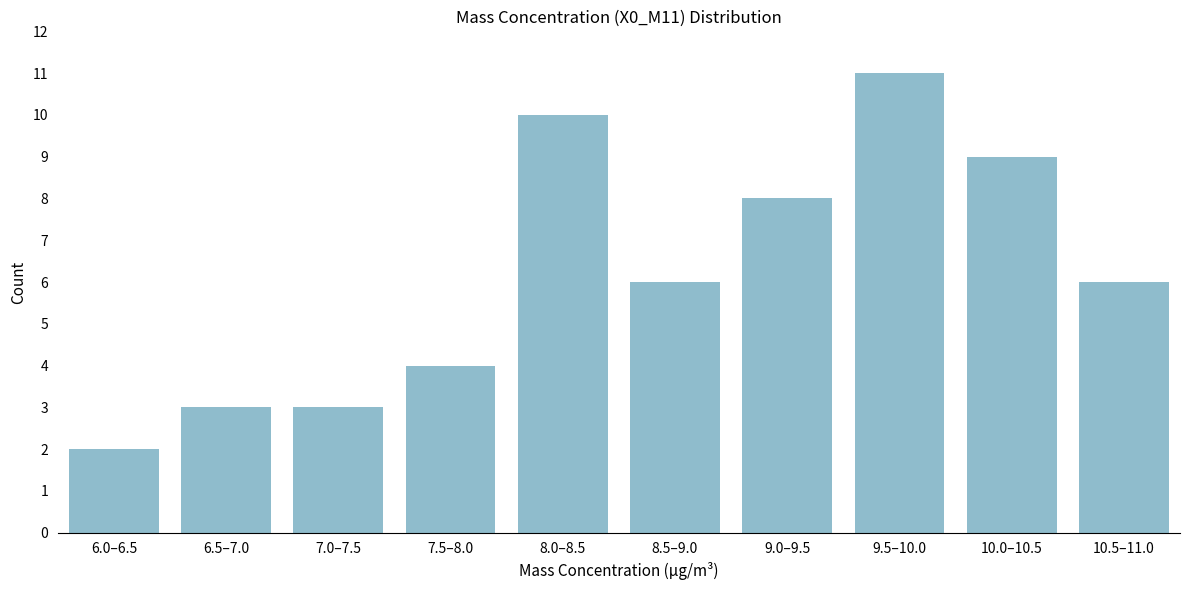

Reading right to left, list all the values displayed in this chart.

6	9	11	8	6	10	4	3	3	2